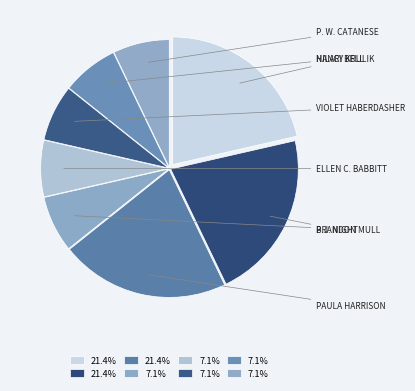

Count the number of slices in the pie.

8